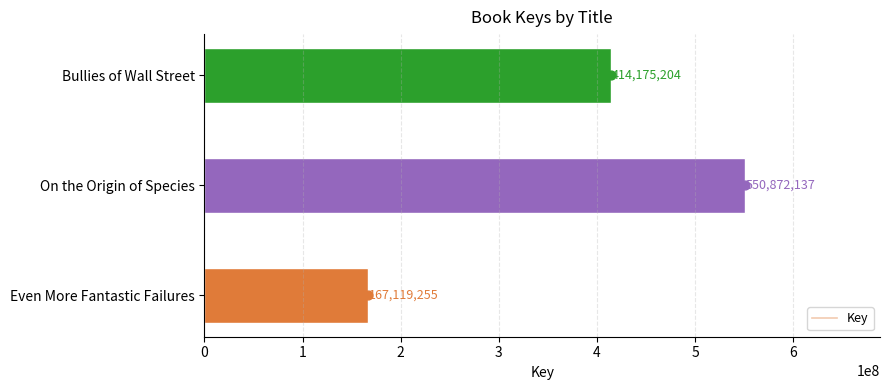

What is the highest value of the Key series?

550872137